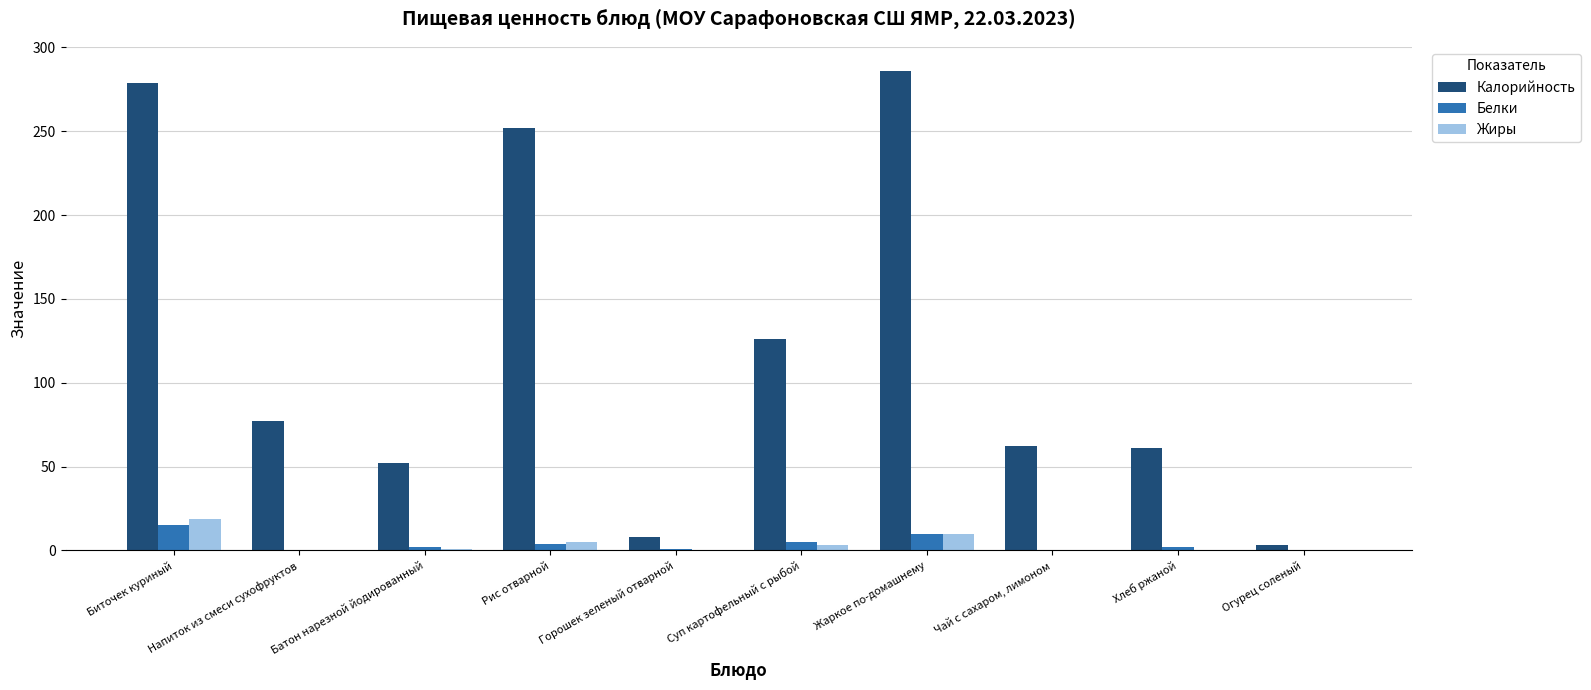

Is it true that Калорийность equals 62 at Чай с сахаром, лимоном?

True